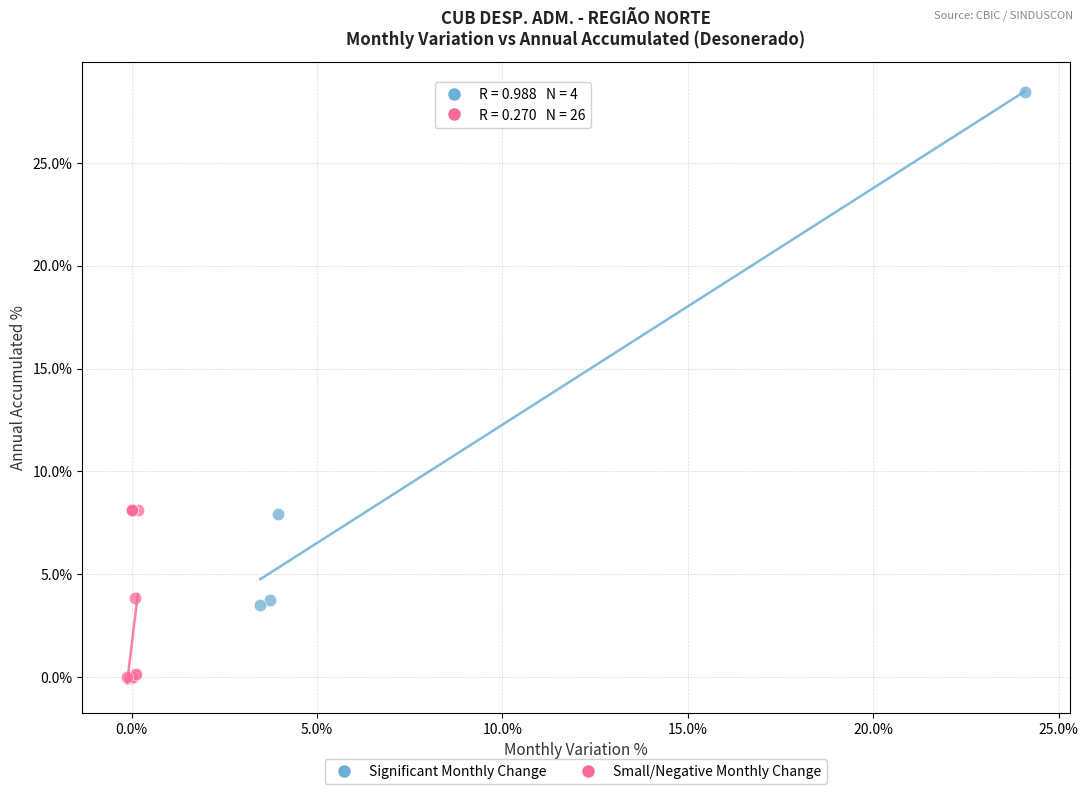

Which series contains the highest Y value?

Significant Monthly Change